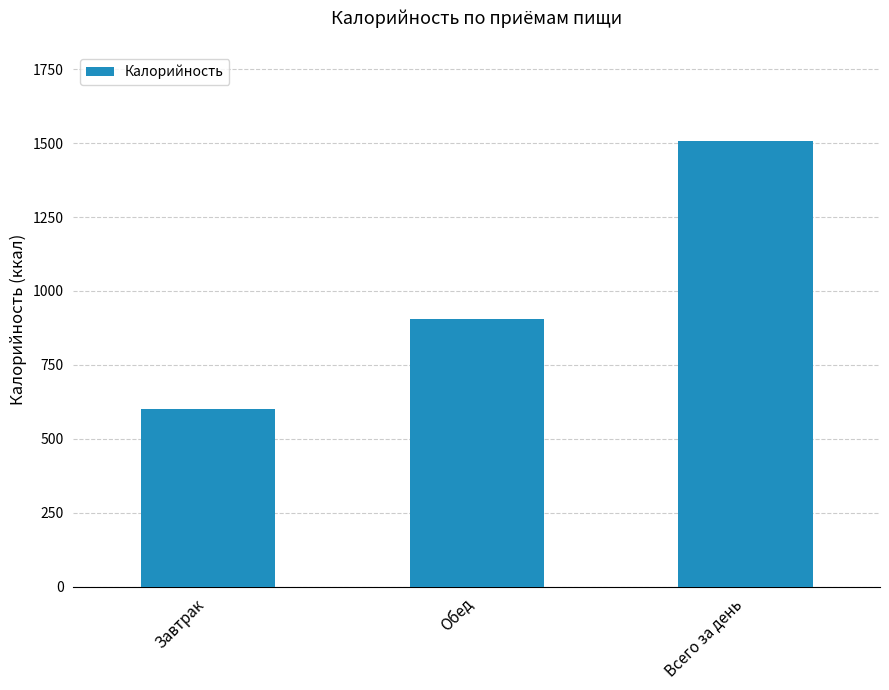

What is the ratio of the value at Всего за день to the value at Обед?

1.7